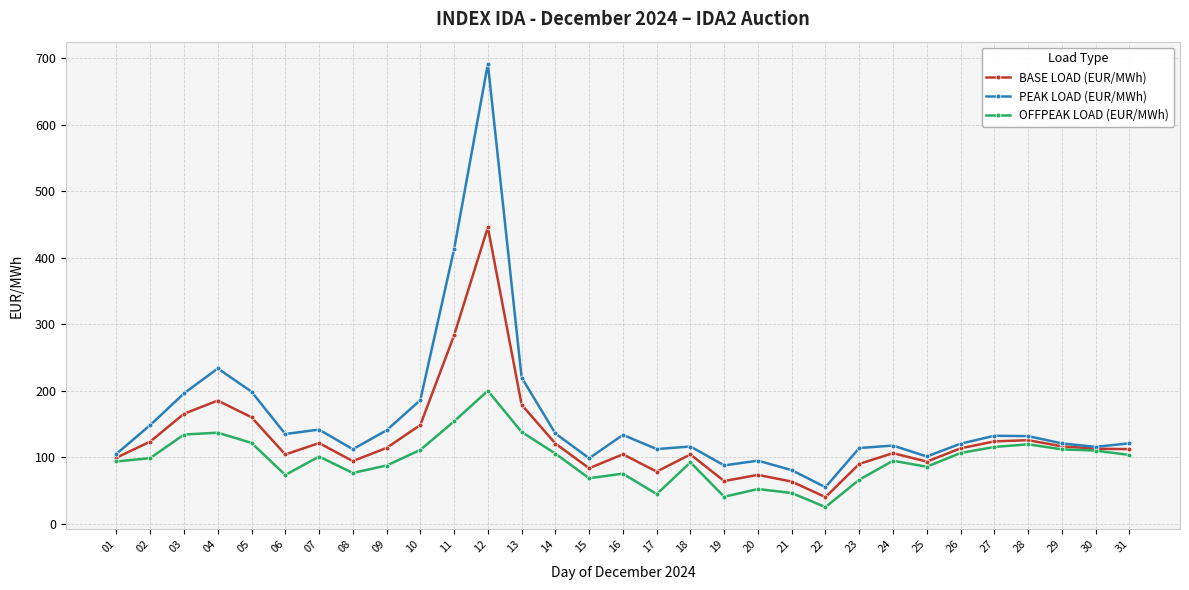

Which category has the lowest value in the OFFPEAK LOAD (EUR/MWh) series?

22